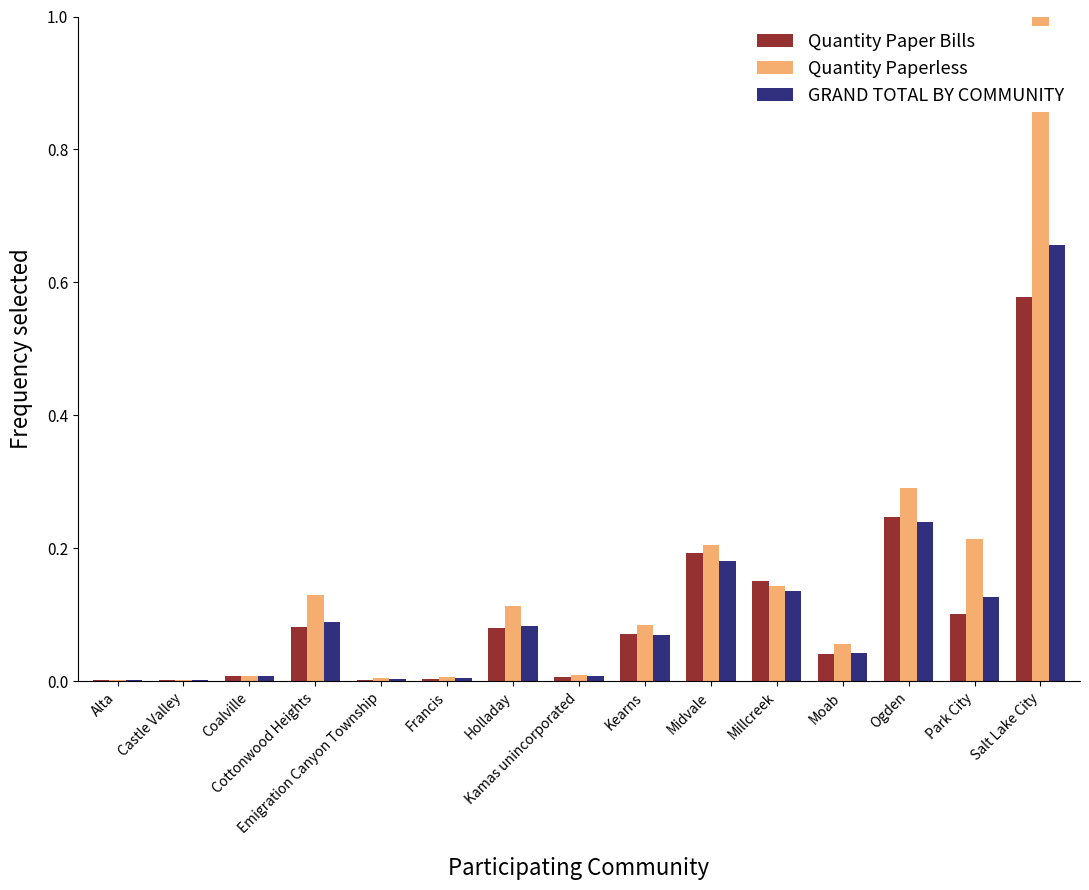

Which series has the largest total across all categories?

Quantity Paperless